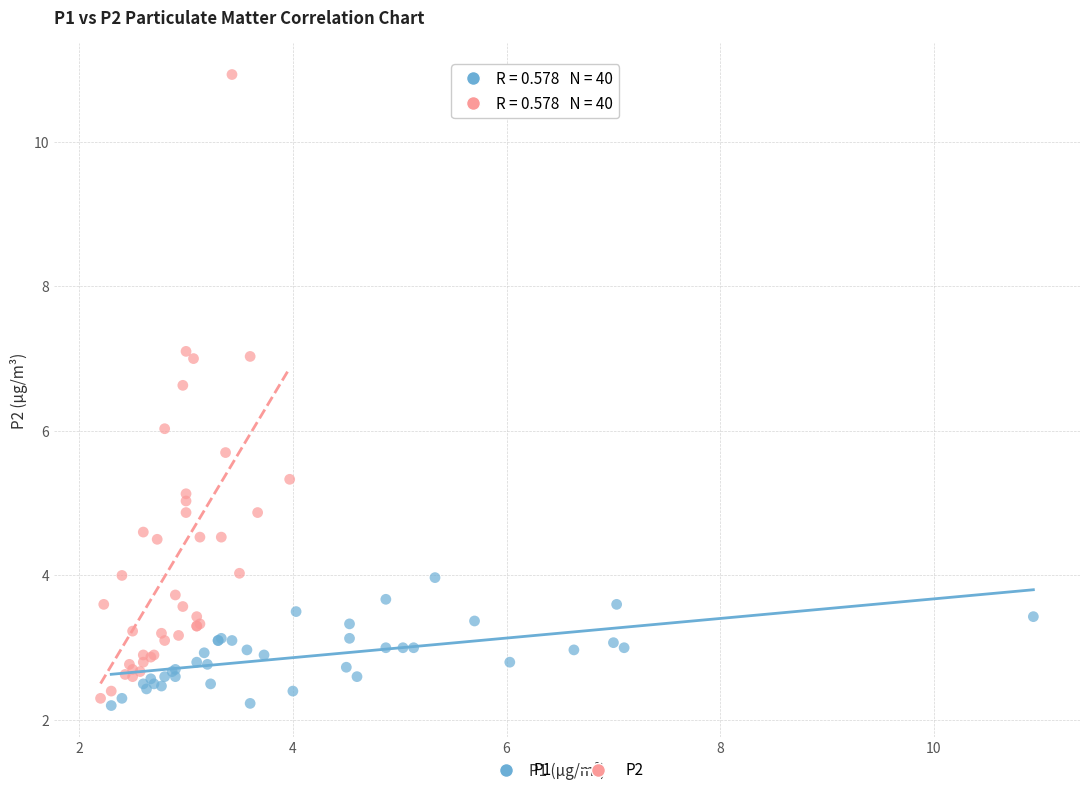

Which series reaches the maximum Y coordinate?

P2